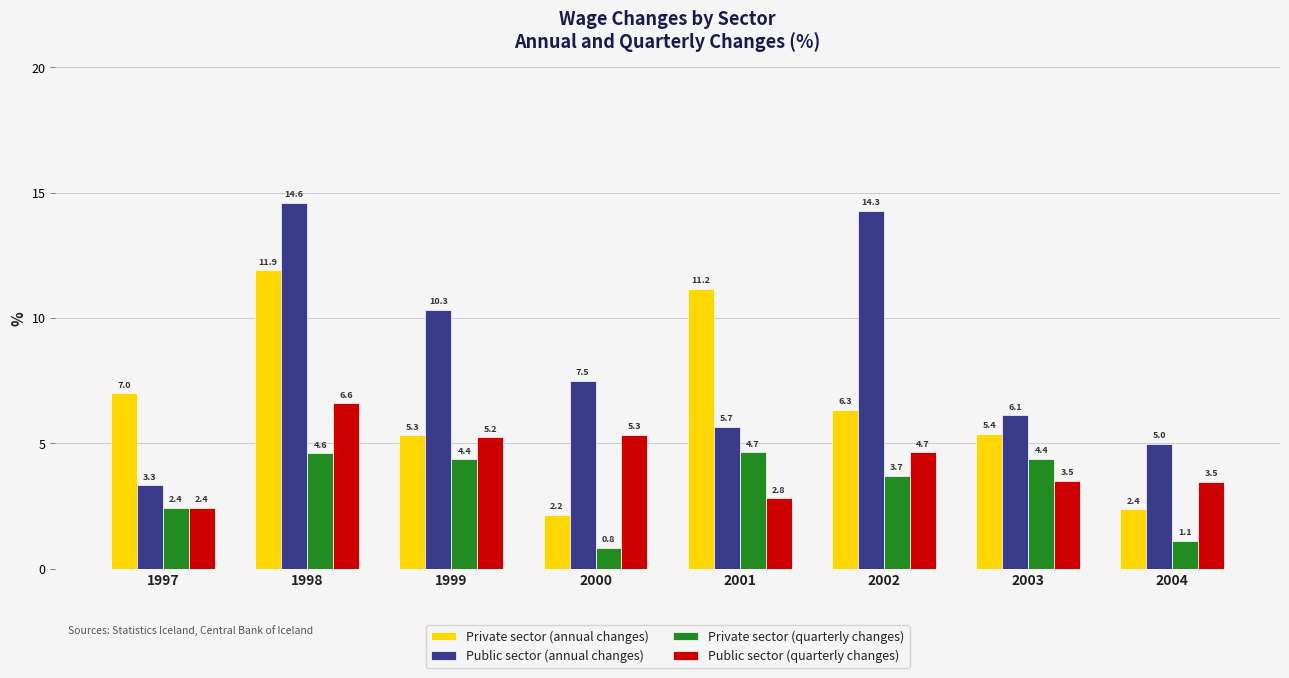

What is the sum of the Public sector (quarterly changes) values at 1999 and 1997?

7.7